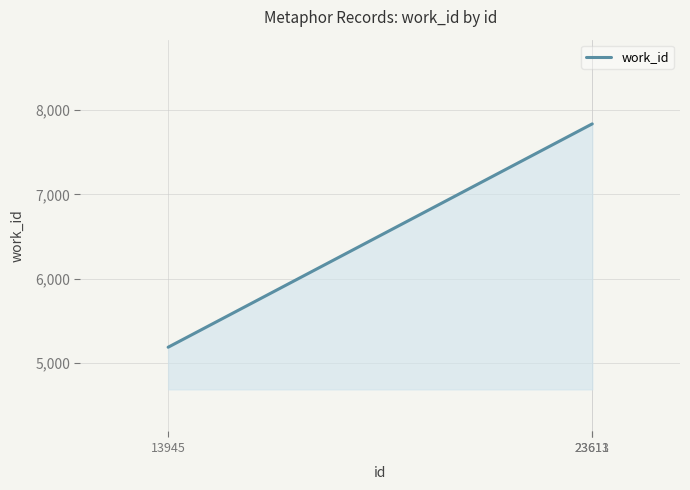

What is the average value?

6952